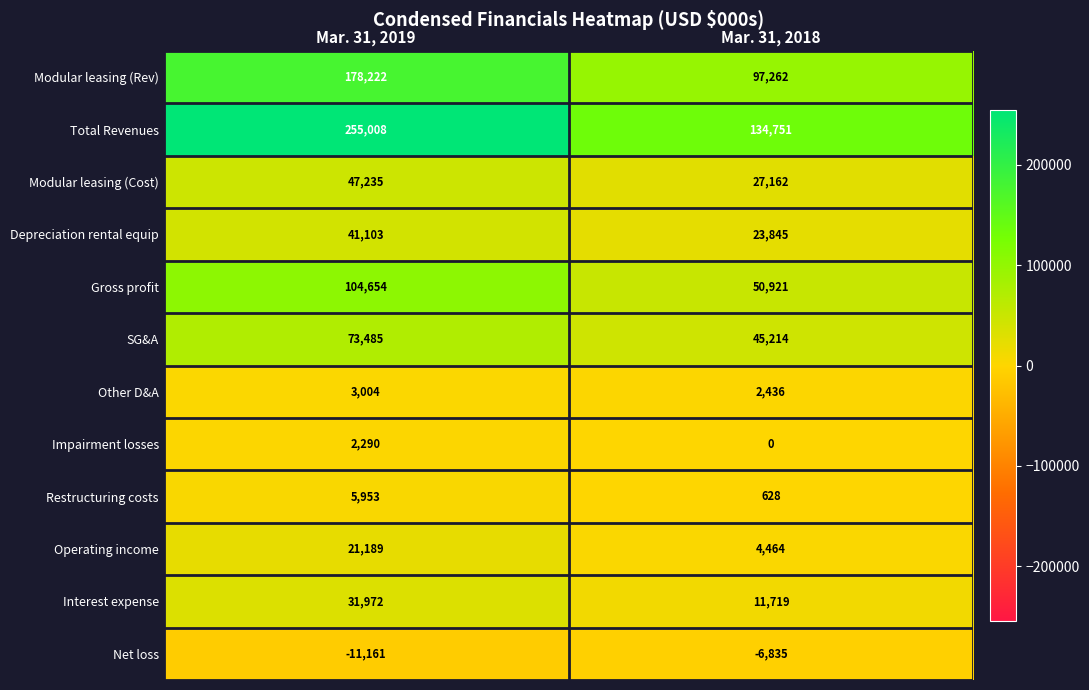

Which label corresponds to the smallest value in the chart?

Mar. 31, 2019